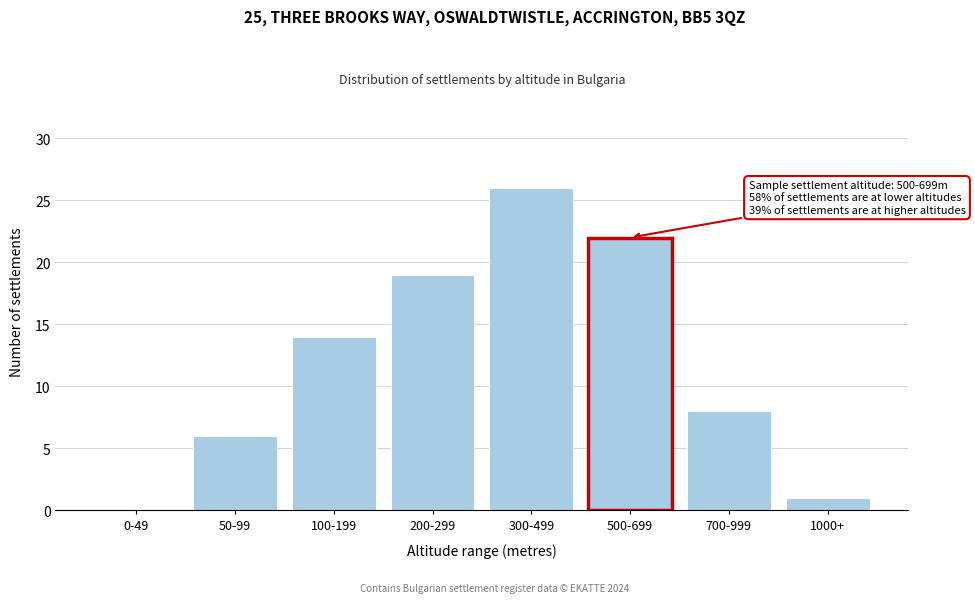

Reading right to left, what are all the values shown in this chart?

1000+=1	700-999=8	500-699=22	300-499=26	200-299=19	100-199=14	50-99=6	0-49=0